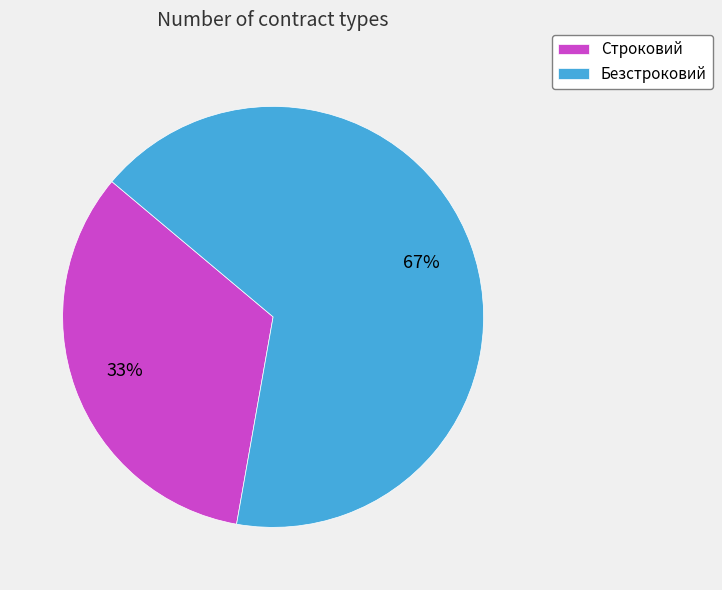

How many slices are in this pie chart?

2